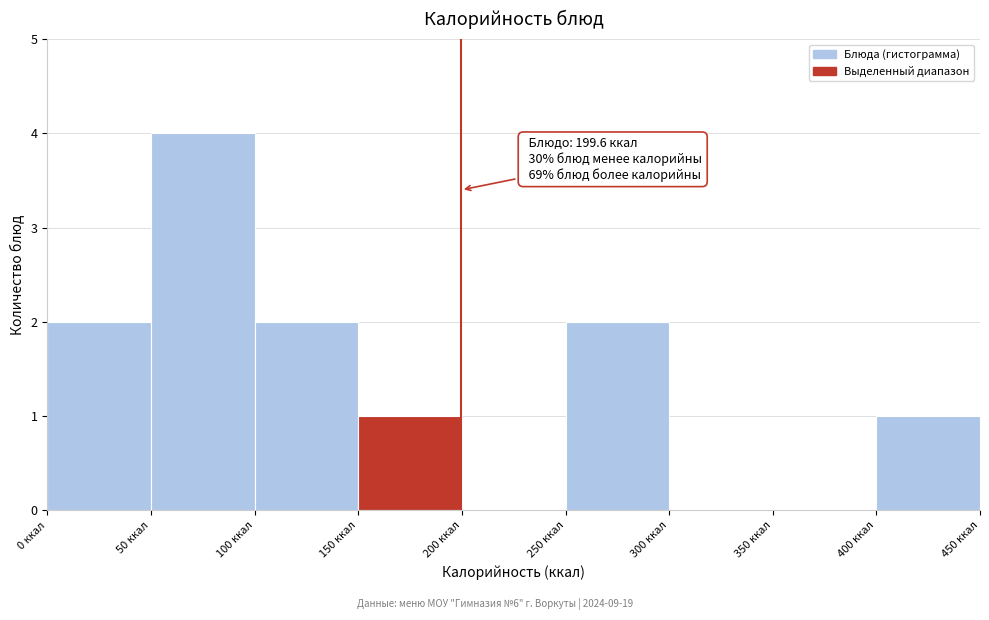

Over which range of the x-axis is the bar tallest?

50 to 100